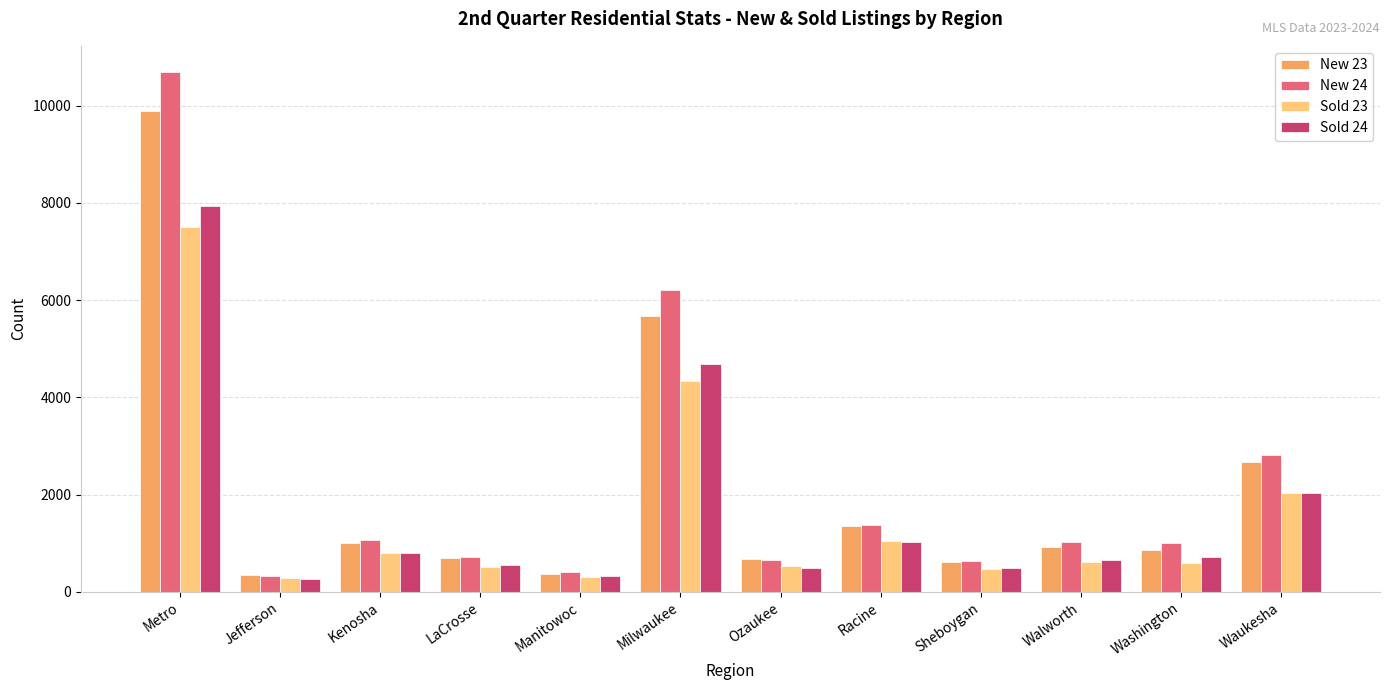

What is the label of the 5th bar from the right?

Racine